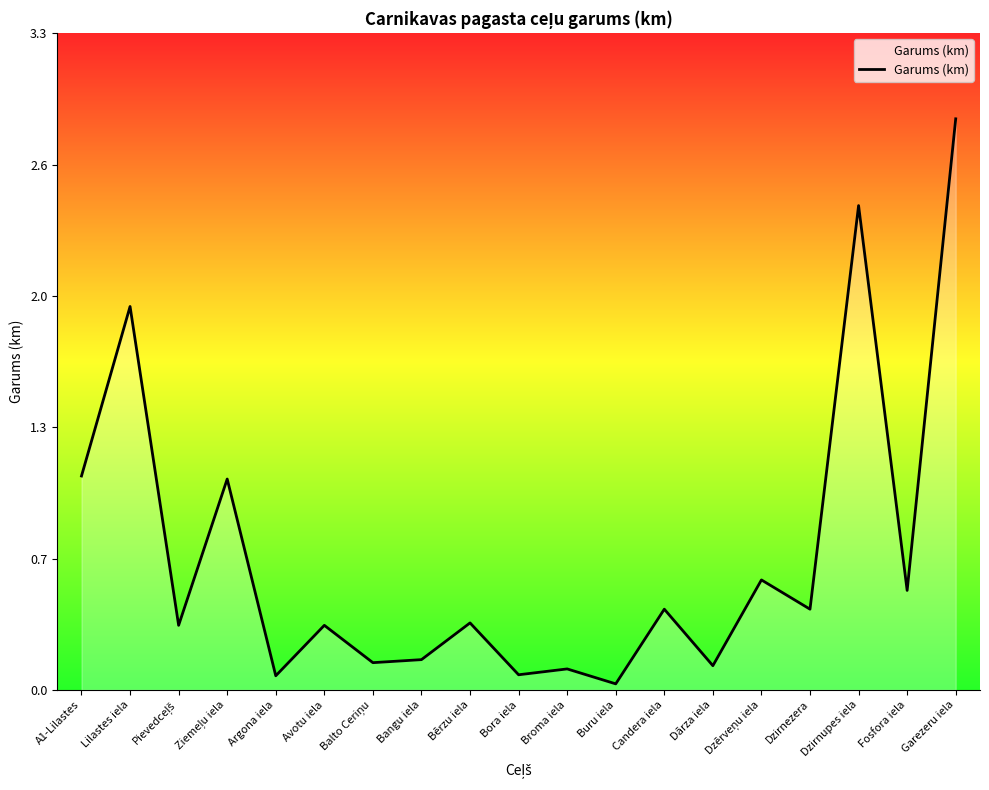

Does the chart have visible grid lines?

No